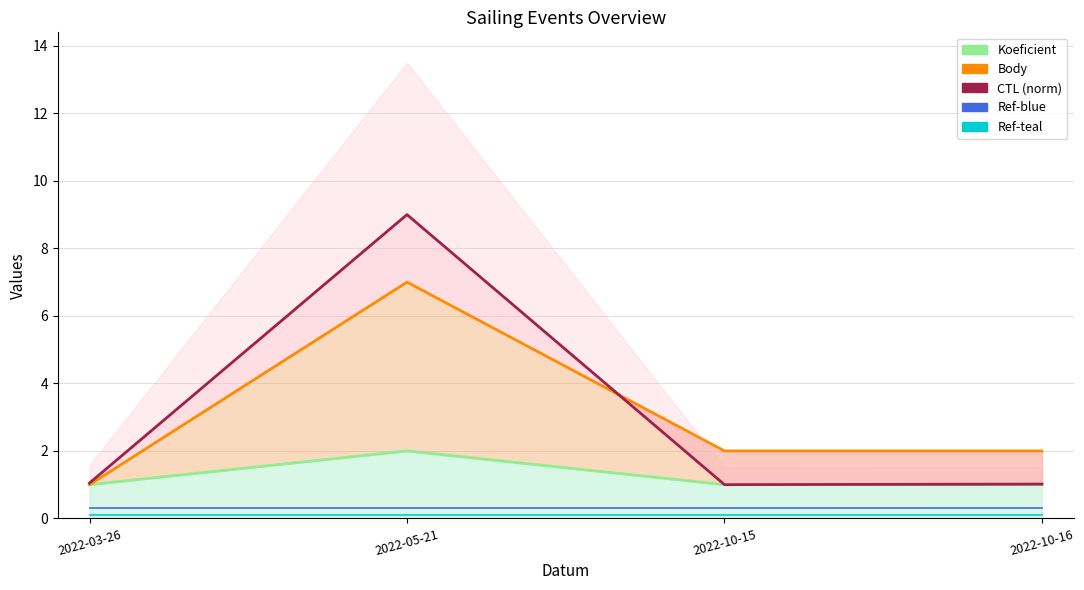

What are all the series names shown in the legend?

Koeficient, Body, CTL (norm), Ref-blue, Ref-teal